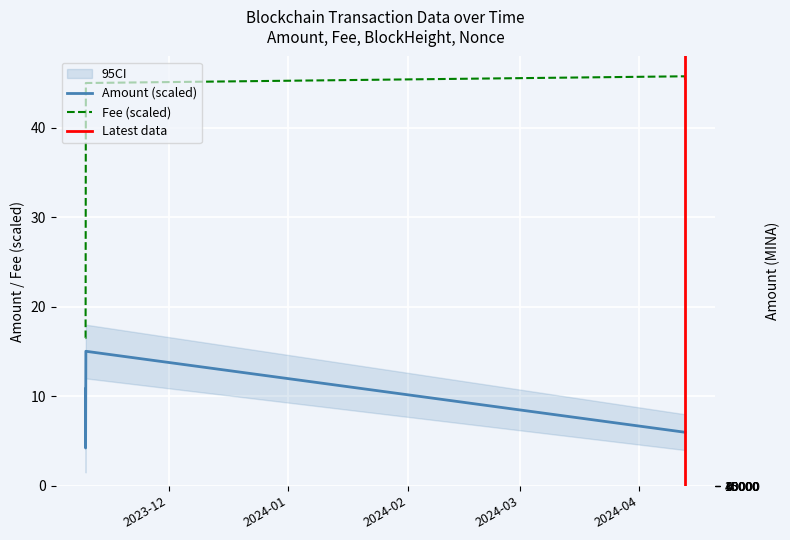

How many interior local valleys does the Amount series have?

1